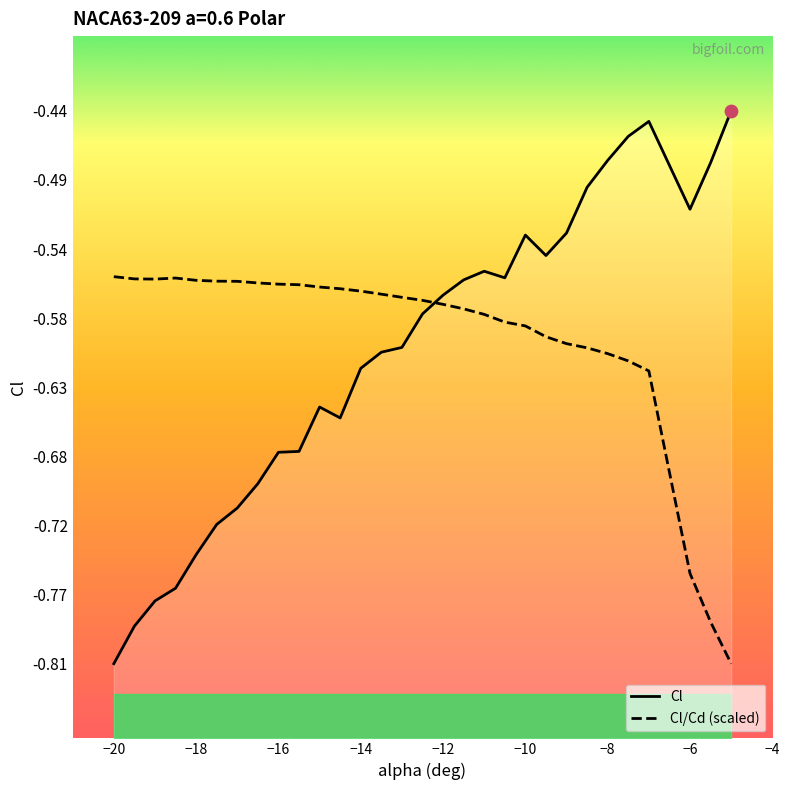

What are all the series names shown in the legend?

Cl, Cl/Cd (scaled)